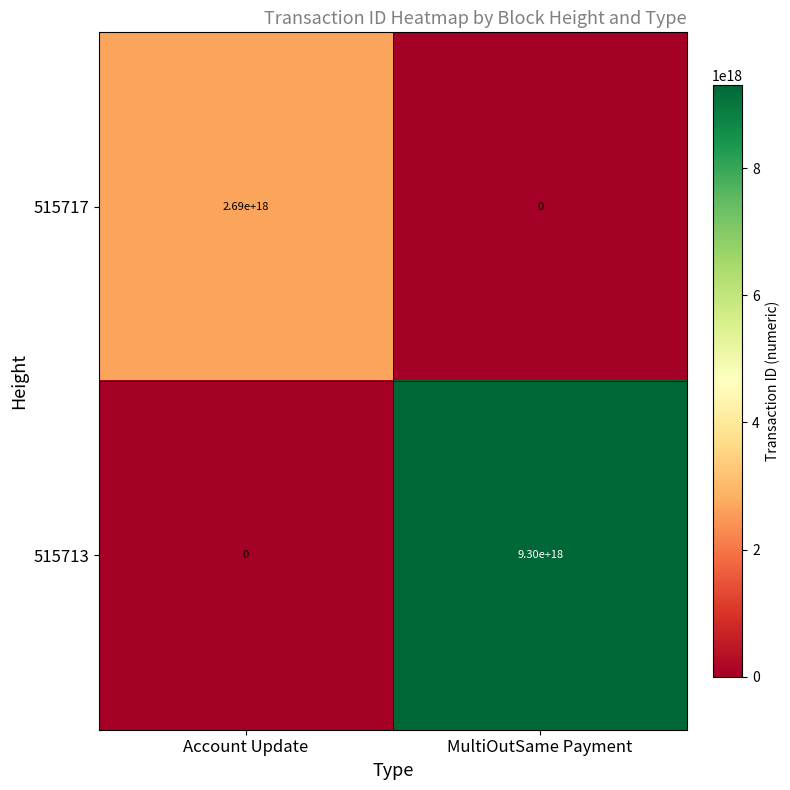

How many values in the 515717 series are below 2690000000000000000?

1